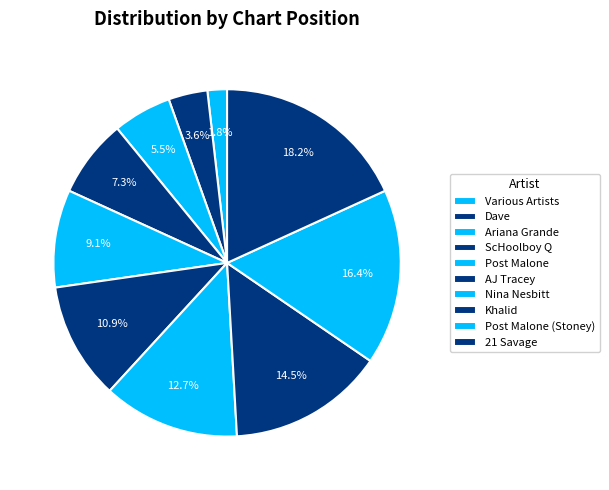

To the nearest percent, what is the difference between the largest and smallest slice percentages?

16%